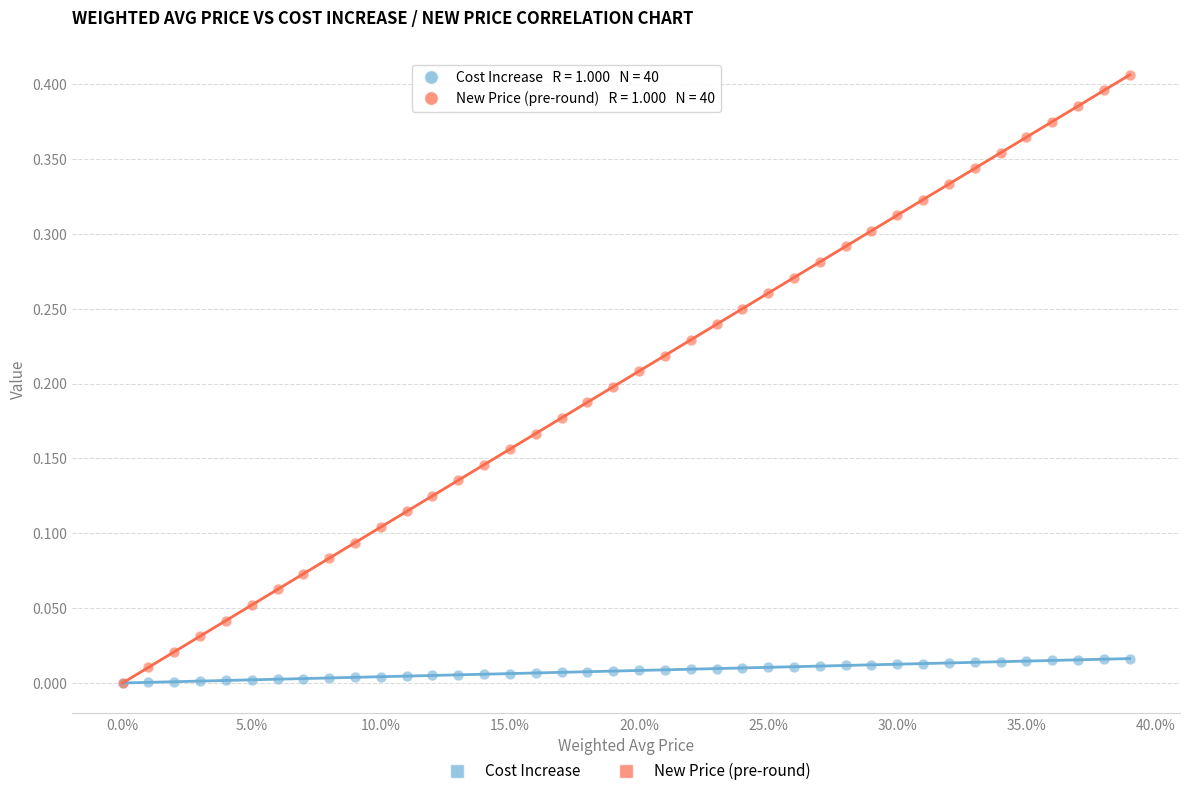

Which series reaches the maximum Y coordinate?

New Price (pre-round)